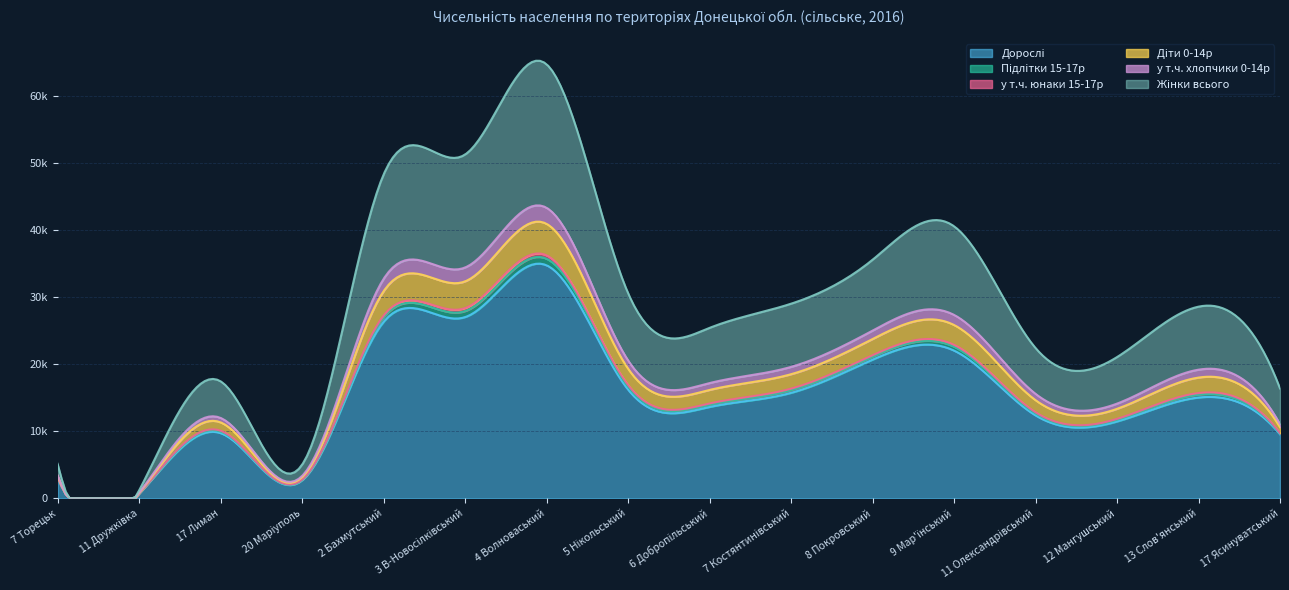

How many lines are shown in the chart?

6